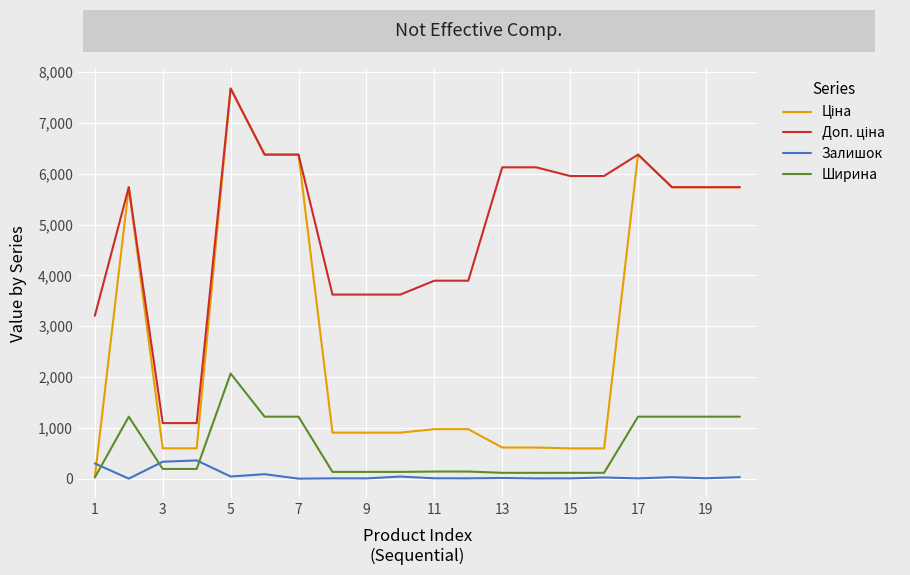

In Залишок, how many points are lower than both neighbors (excluding endpoints)?

8